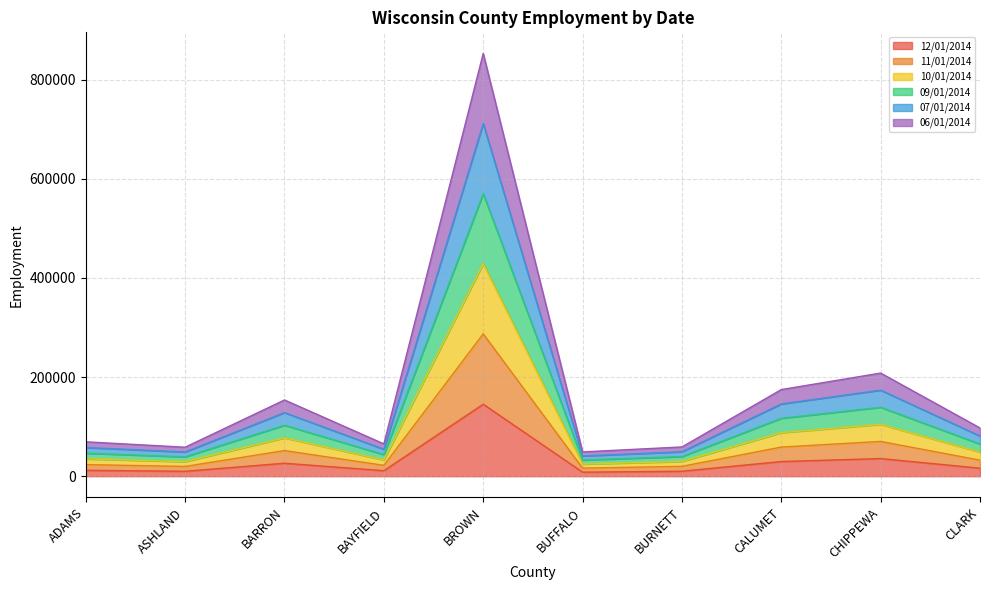

At which label does 12/01/2014 reach its peak?

BROWN